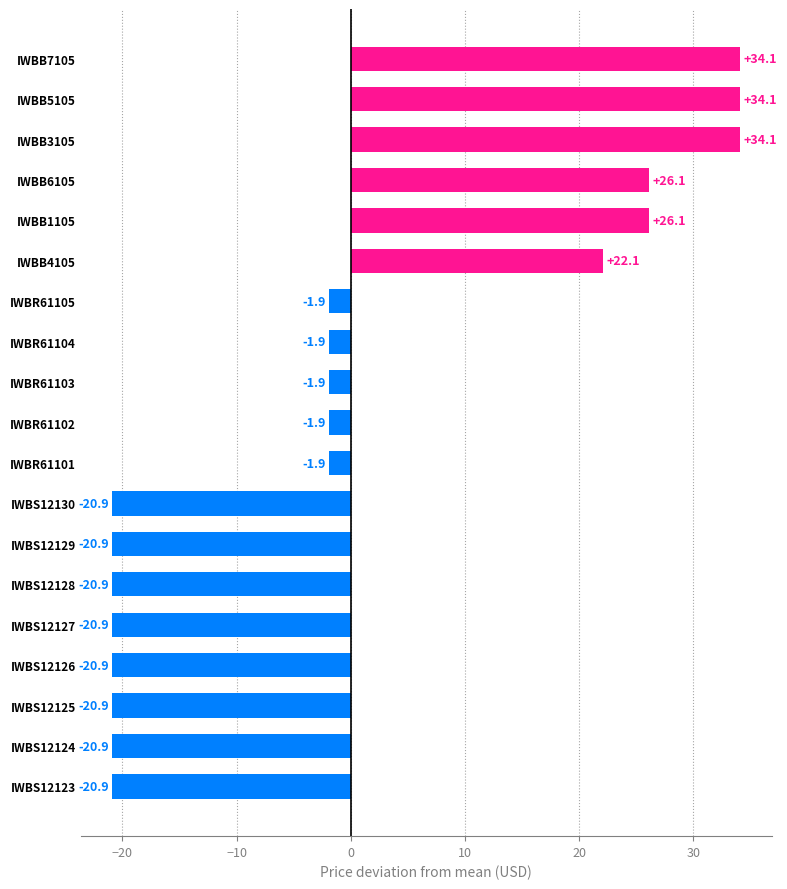

What is the change in value from IWBR61101 to IWBB7105?

+36.0